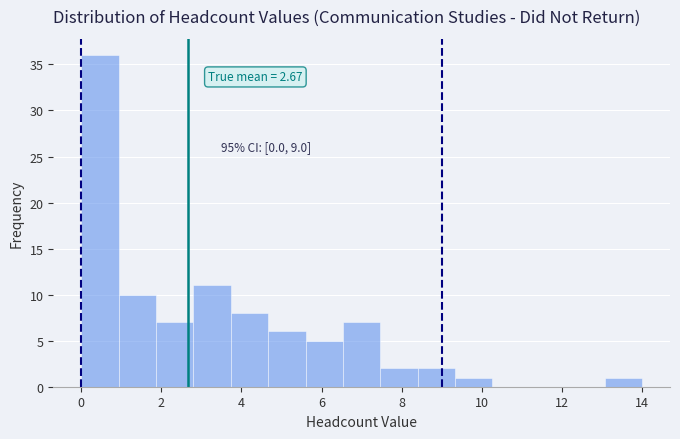

Over which range of the x-axis is the bar tallest?

0.0 to 1.0